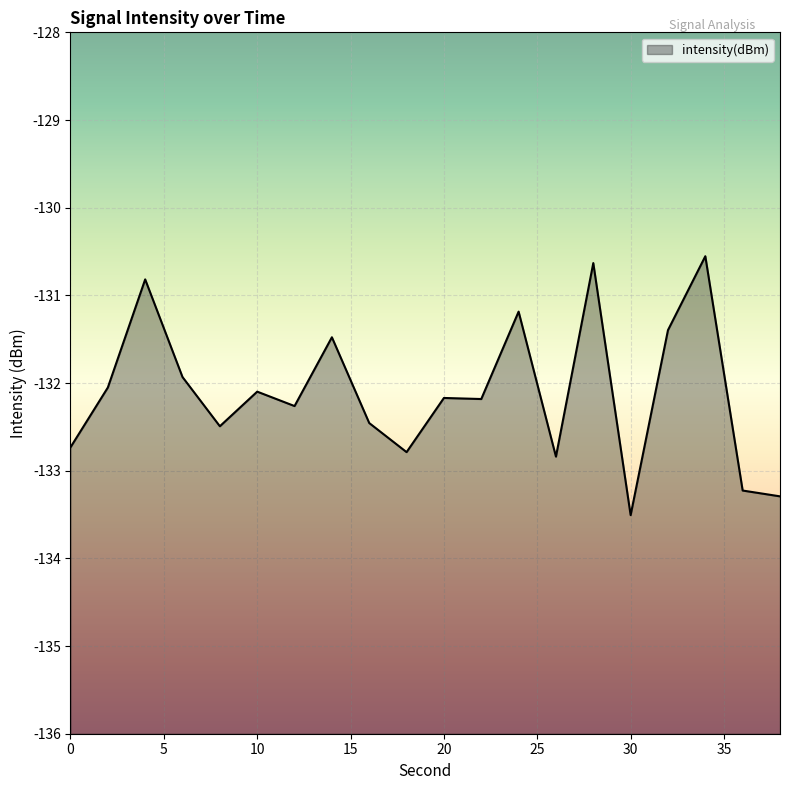

What is the sum of all values?

-2642.1